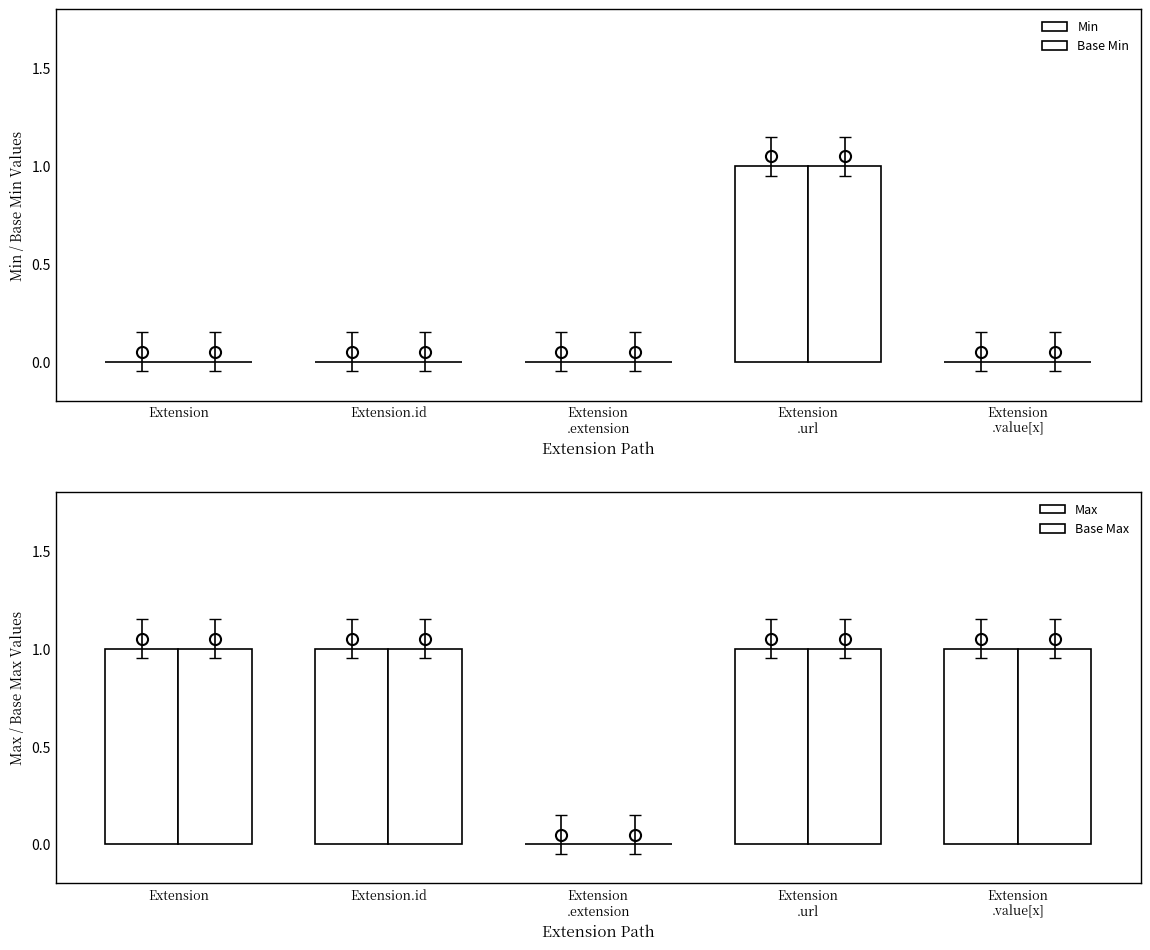

Reading left to right, list all the values displayed in this chart.

Min: 0	0	0	1	0
Base Min: 0	0	0	1	0
Max: 1	1	0	1	1
Base Max: 1	1	0	1	1